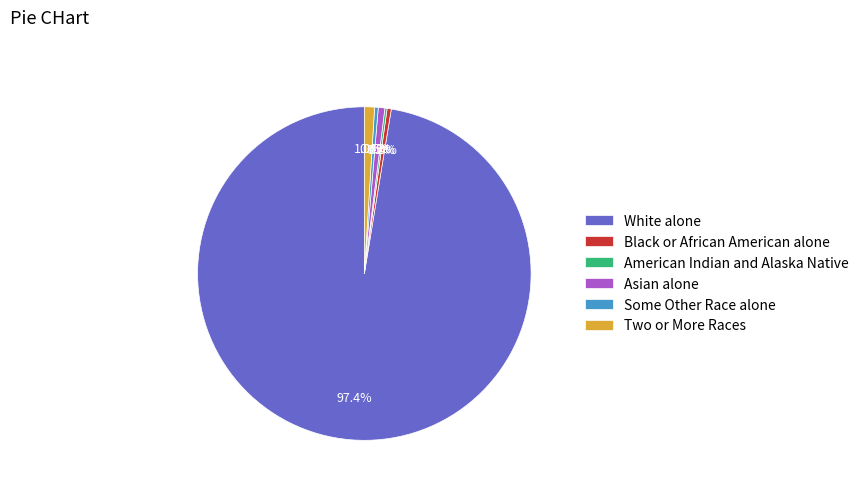

Is it true that Asian alone is 1% of the pie?

True